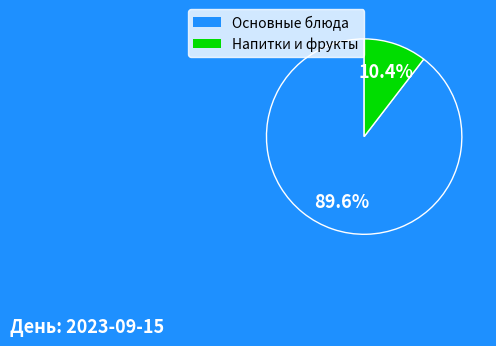

Is there any slice that represents more than half of the pie?

Yes